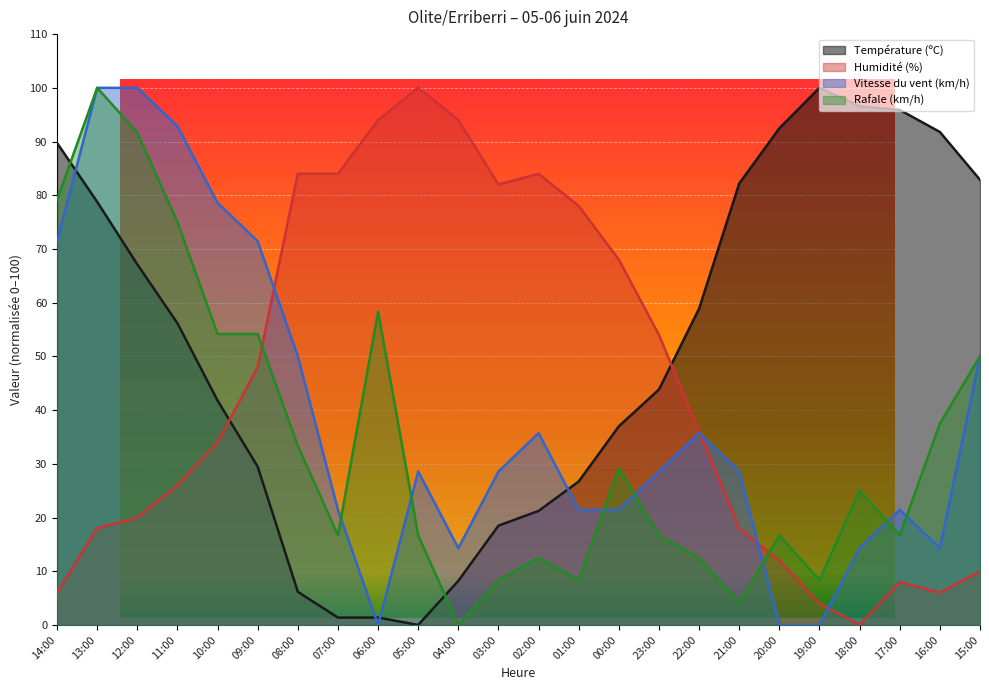

How many intersections are there between Rafale (km/h) and Vitesse du vent (km/h)?

7